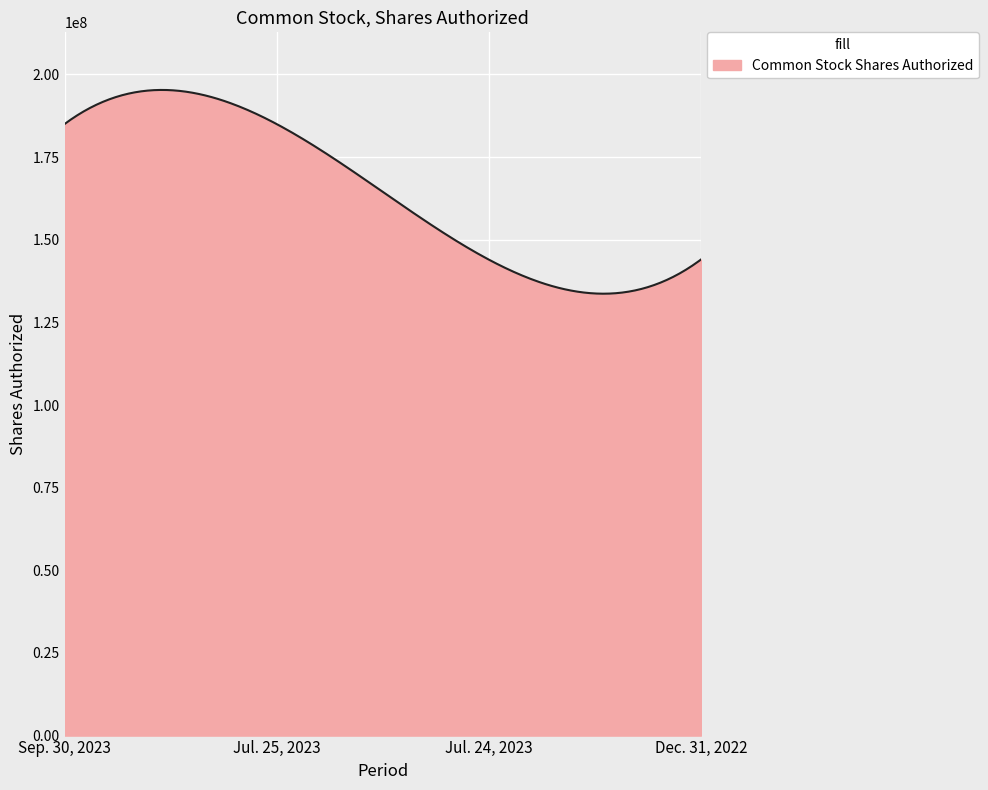

Does the chart have visible grid lines?

Yes